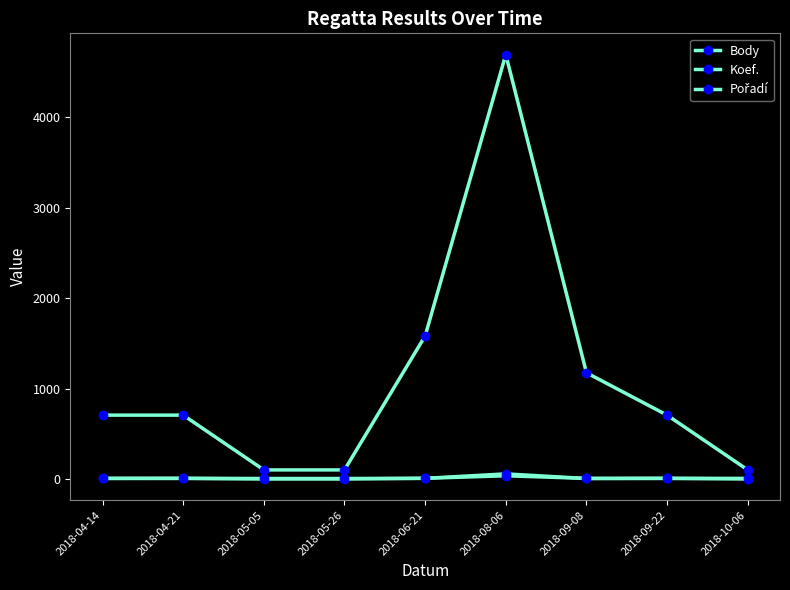

The Pořadí series shows 9 at 2018-05-26. True or false?

False